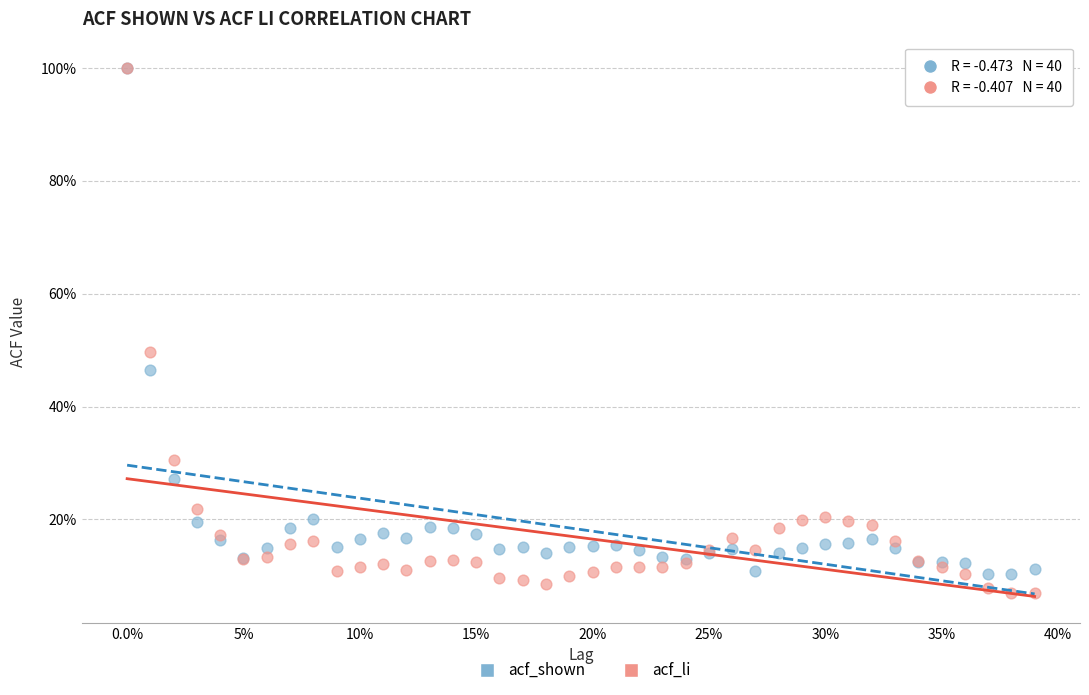

What are all the series names shown in the legend?

acf_shown, acf_li